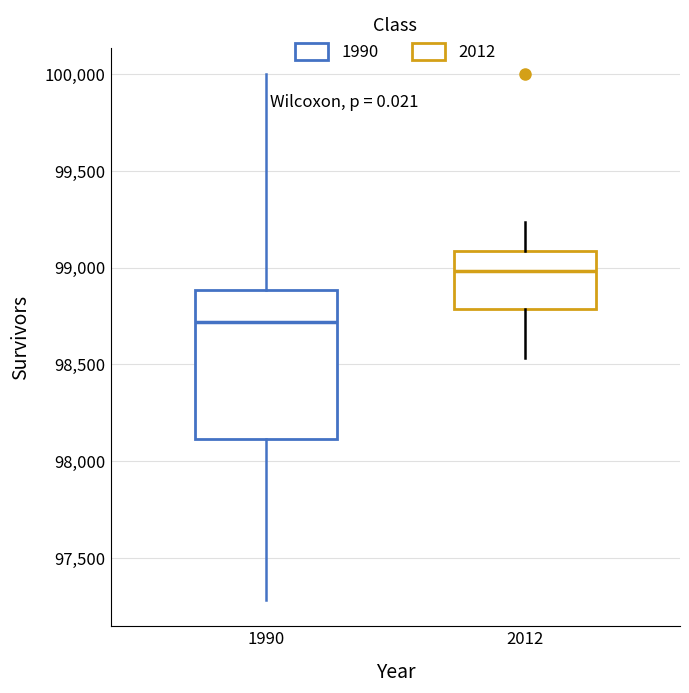

Reading left to right, transcribe this box plot: for each box, give where its median line is, the range the box spans, and where its two whiskers end, as read against the y-axis. The values are not printed on the chart, so give them approximately, as read against the axis.

1990: median 98700, box 98100 to 98900, whiskers 97300 to 100000
2012: median 99000, box 98800 to 99100, whiskers 98550 to 99250